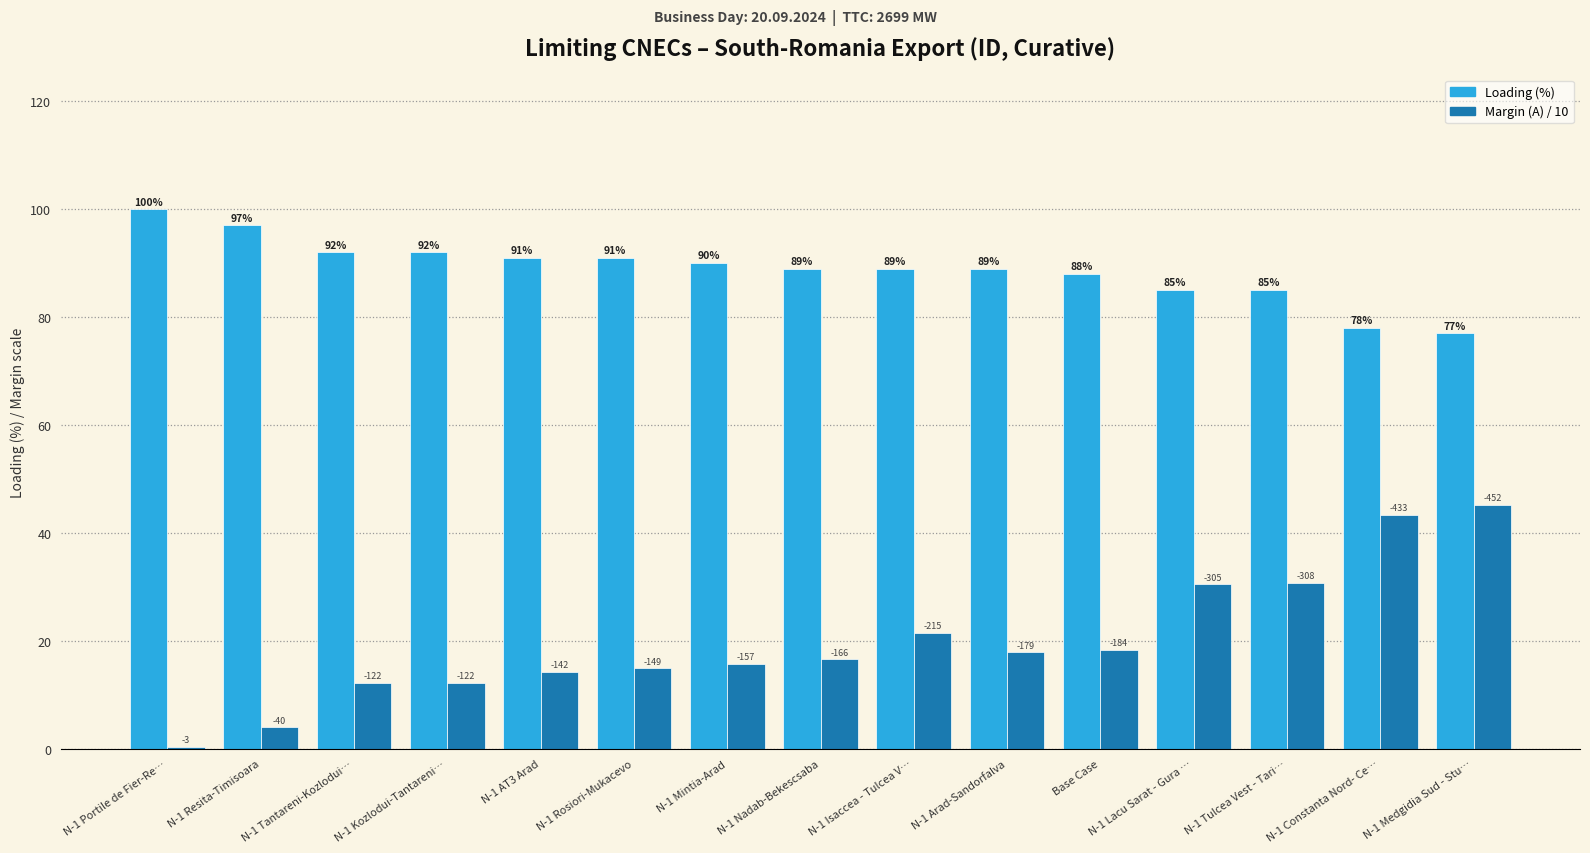

Between N-1 Isaccea - Tulcea V… and N-1 Lacu Sarat - Gura …, which series saw the biggest shift?

Margin (A) / 10